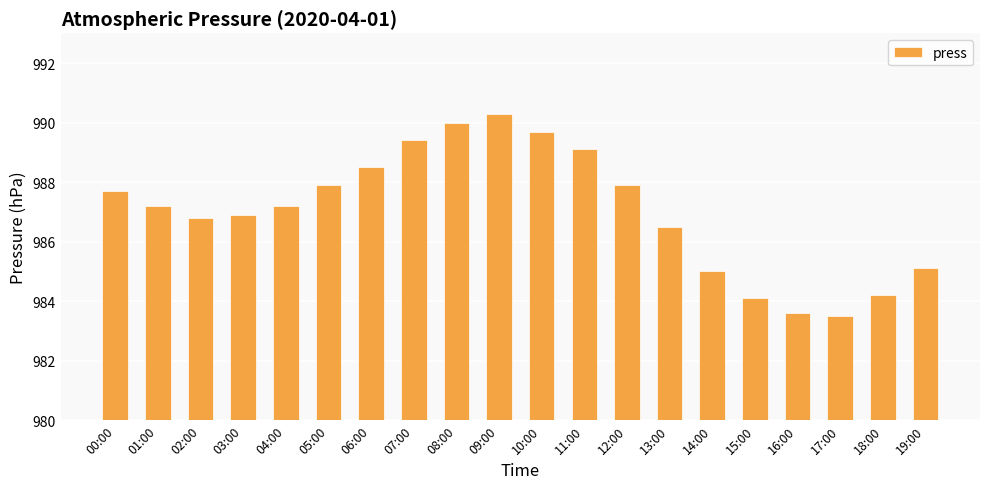

What is the sum of all values?

19740.6